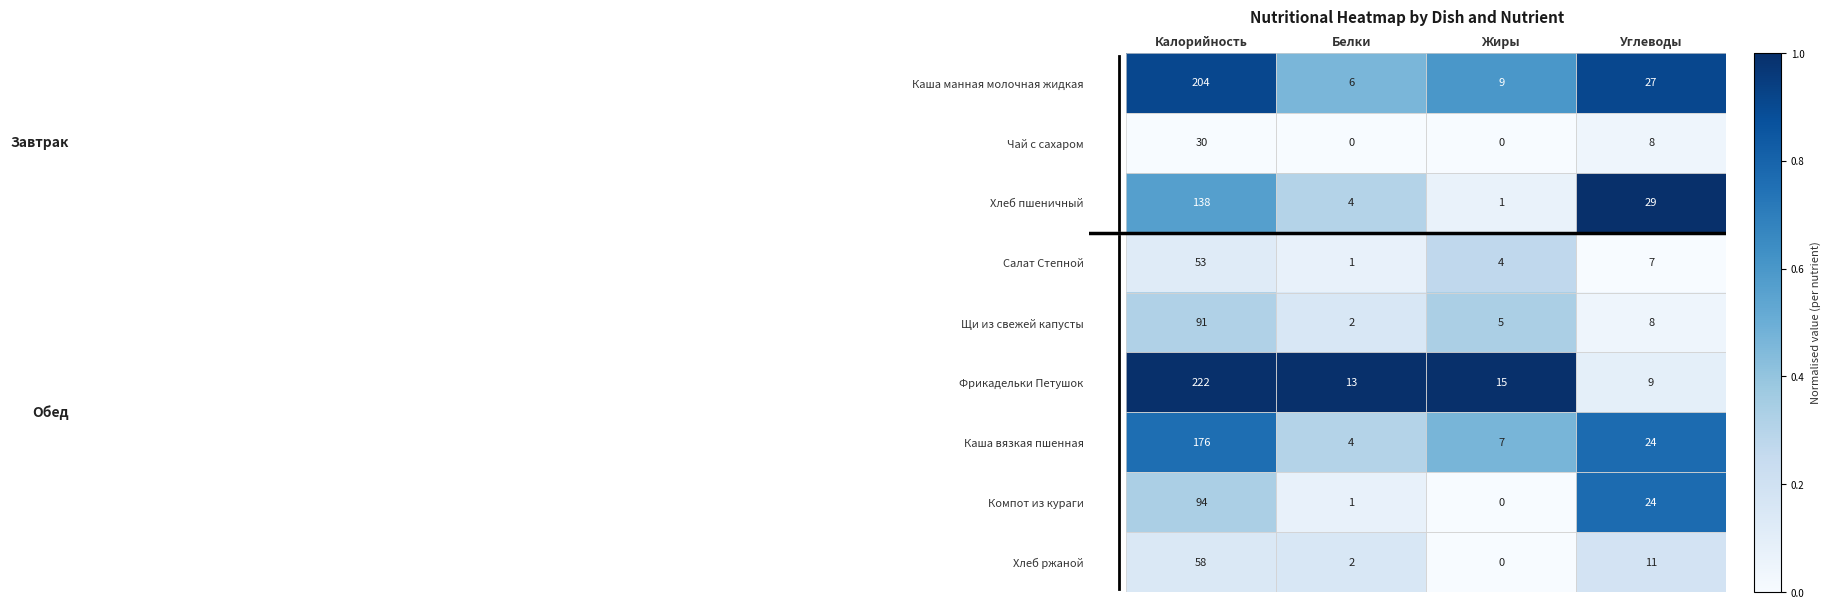

At which label is Хлеб ржаной closest to 29?

Углеводы